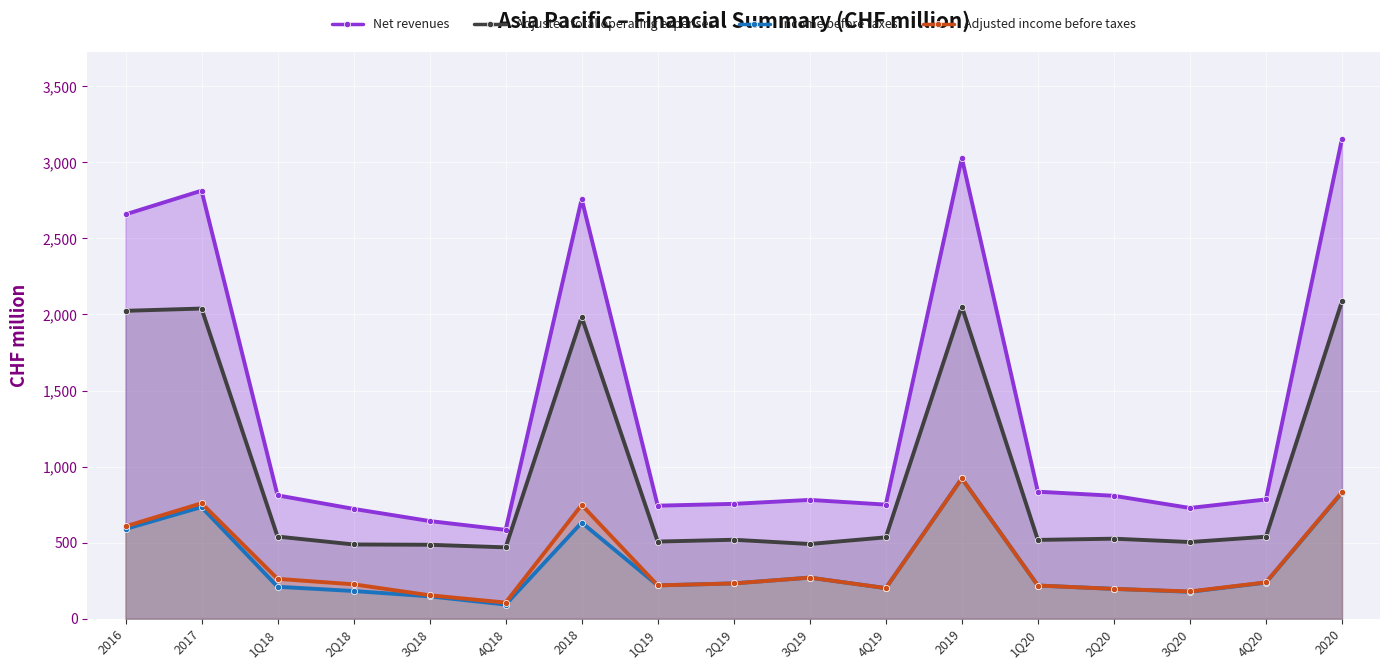

What is the spread (max minus min) of values at 2Q20?

612